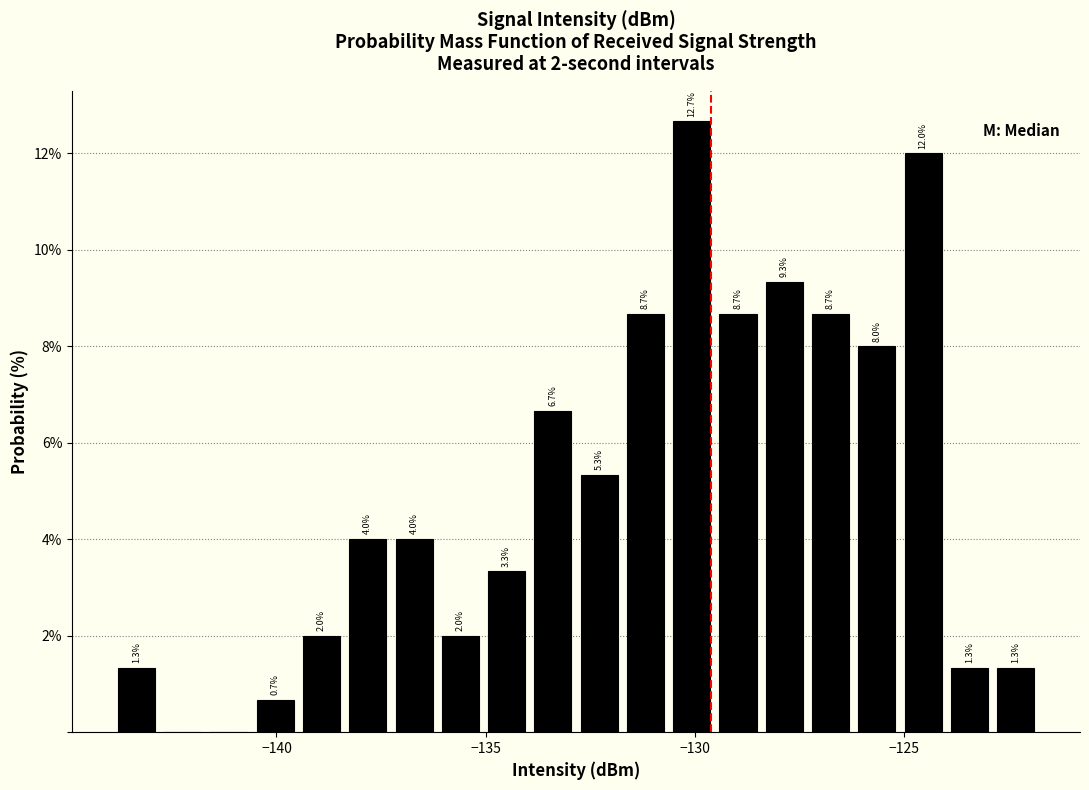

Around what value on the x-axis is the tallest bar? Give the approximate position of its centre, as read against the axis.

-130.0